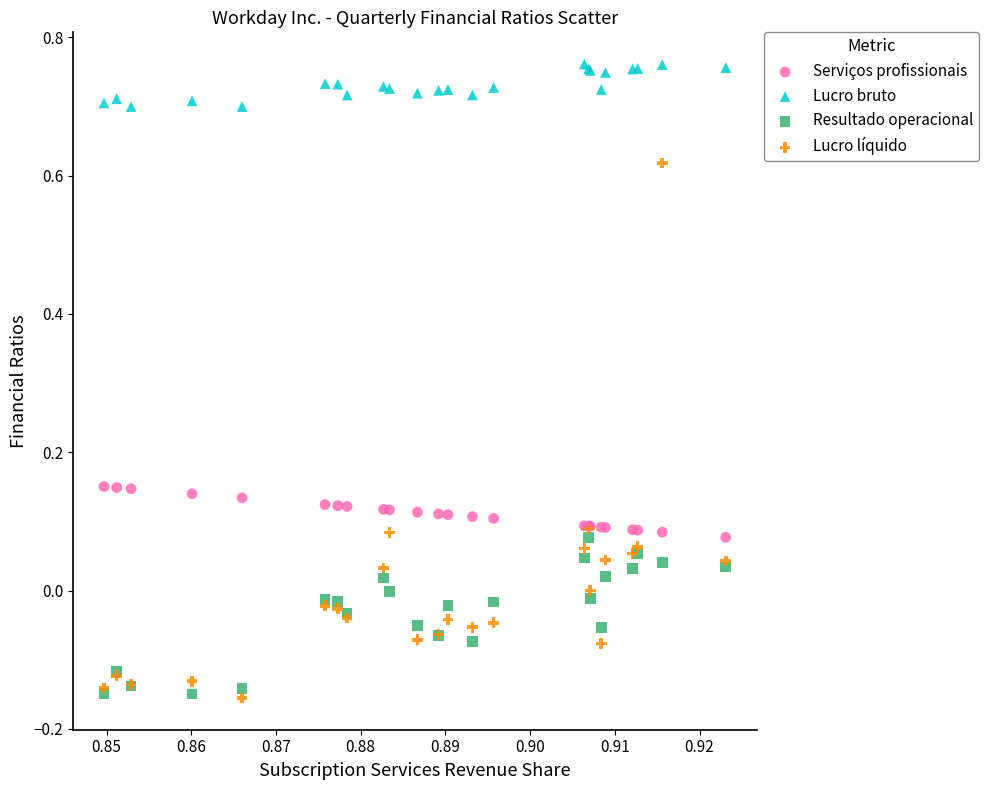

Which series contains the highest Y value?

Lucro bruto